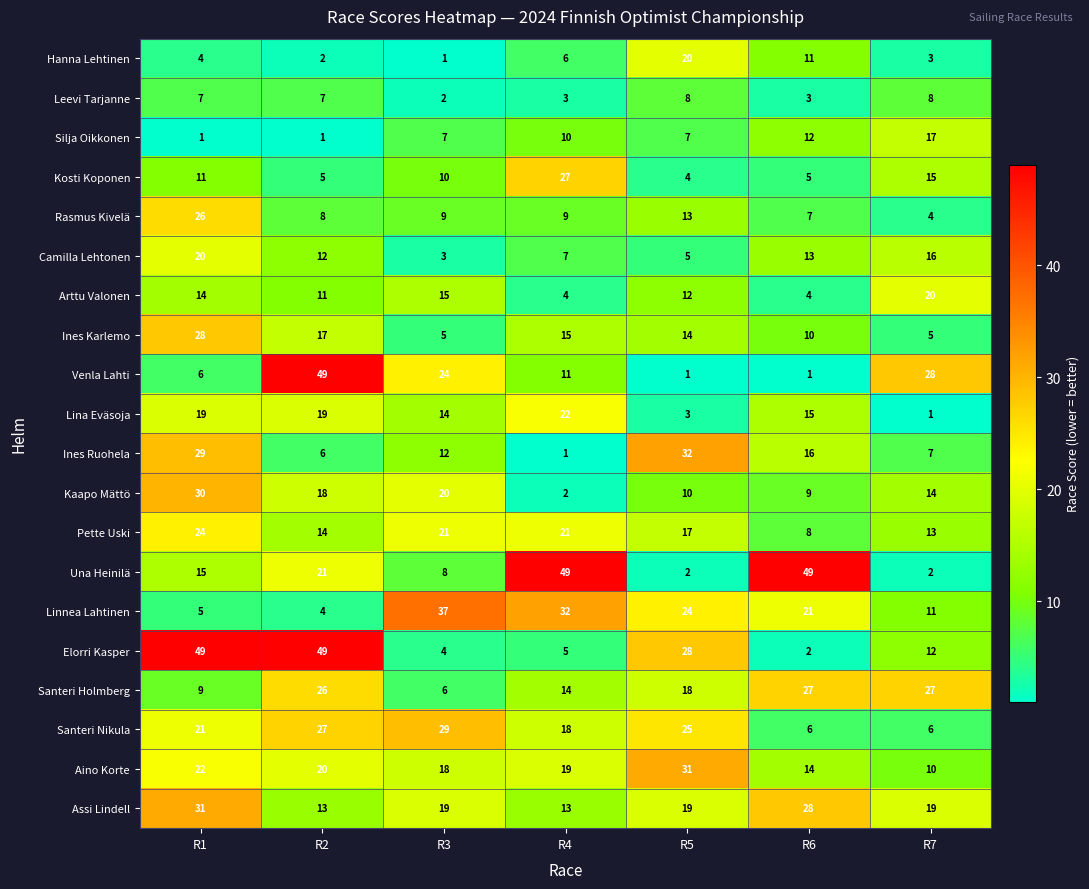

At R5, list the series in order from largest to smallest.

Ines Ruohela, Aino Korte, Elorri Kasper, Santeri Nikula, Linnea Lahtinen, Hanna Lehtinen, Assi Lindell, Santeri Holmberg, Pette Uski, Ines Karlemo, Rasmus Kivelä, Arttu Valonen, Kaapo Mättö, Leevi Tarjanne, Silja Oikkonen, Camilla Lehtonen, Kosti Koponen, Lina Eväsoja, Una Heinilä, Venla Lahti